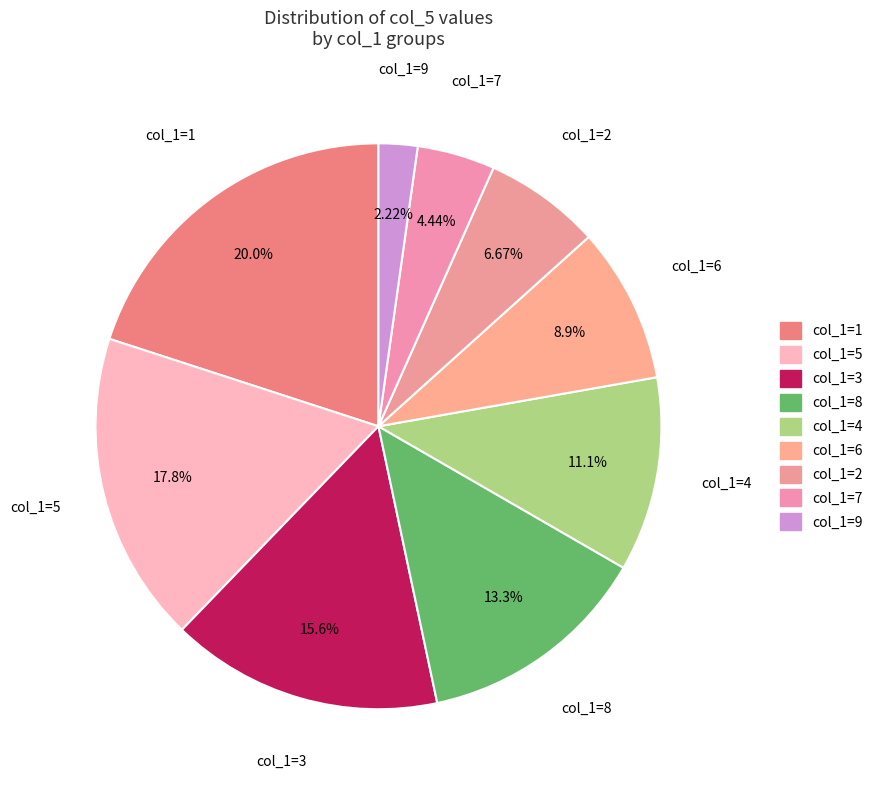

How many slices are in this pie chart?

9